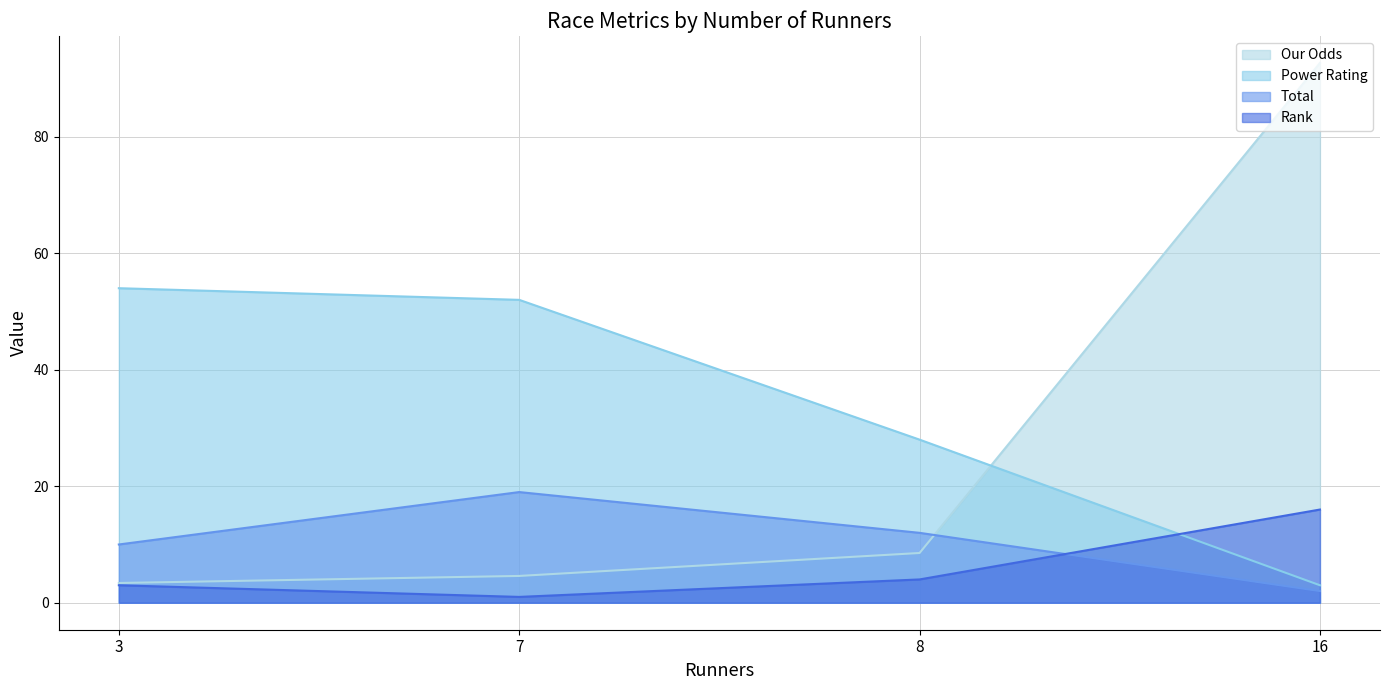

What is the greatest value displayed?

92.7